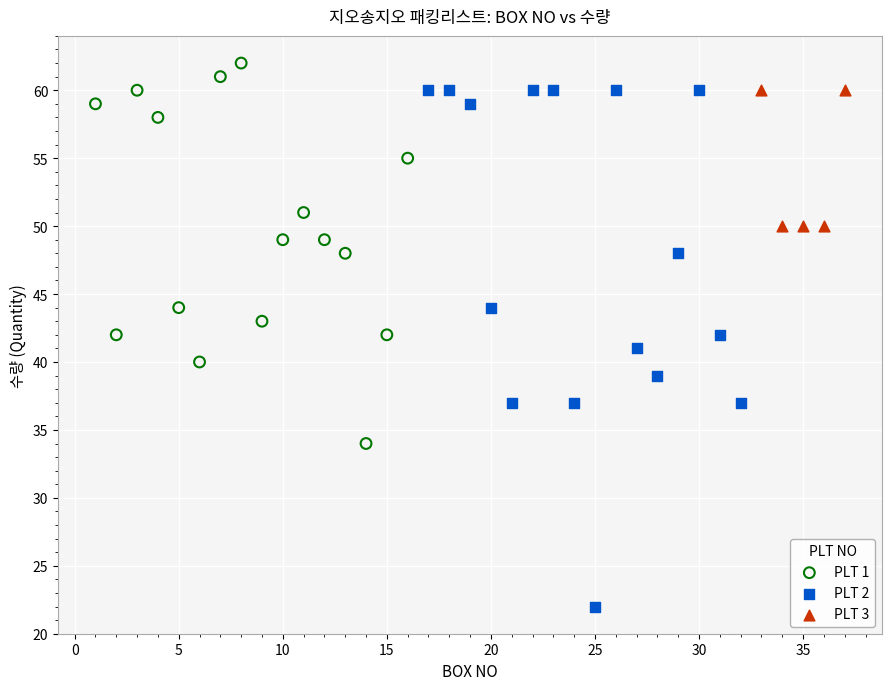

Which series reaches the minimum Y coordinate?

PLT 2